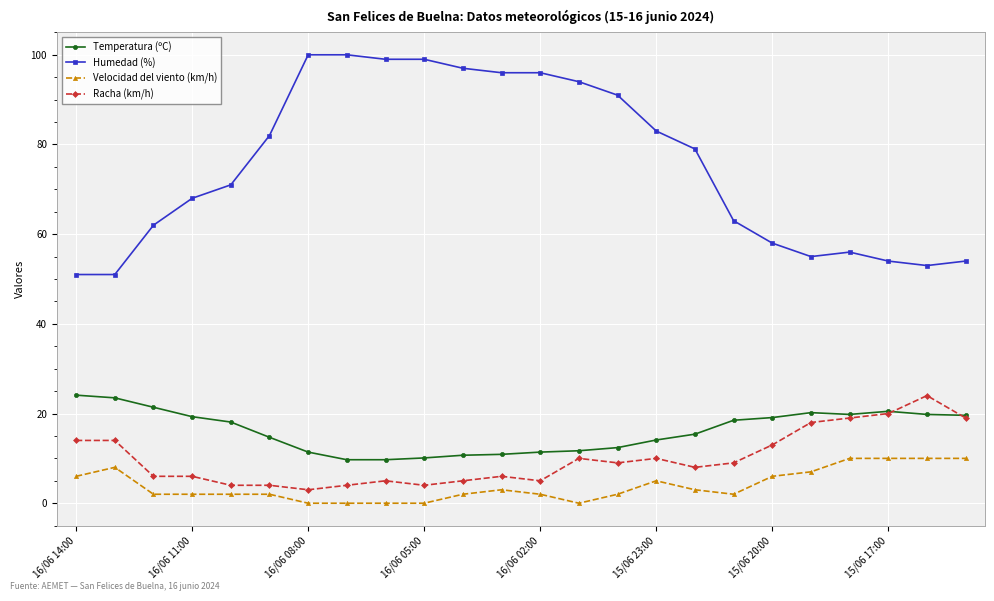

What is the value of the Racha (km/h) point at the 23rd from the left?

24.0